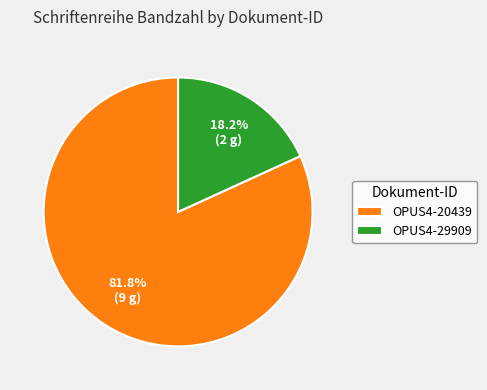

What percentage is the OPUS4-20439 slice, to the nearest percent?

82%